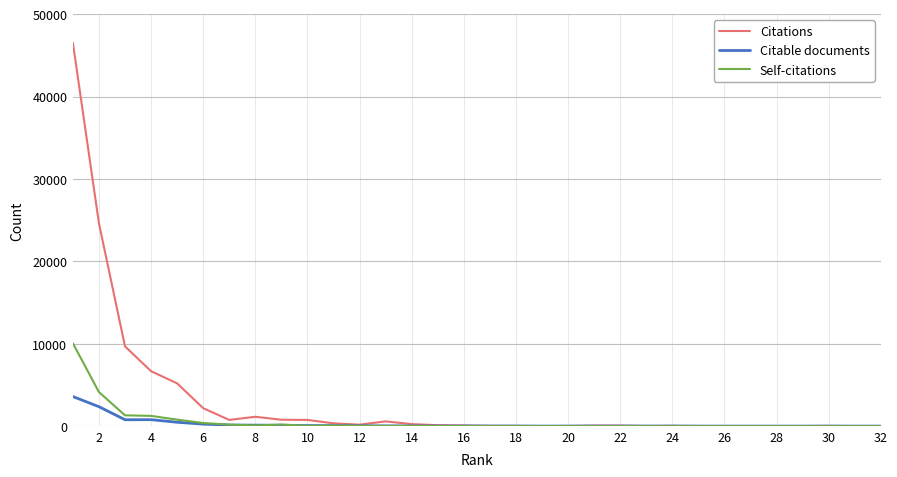

What are all the series names shown in the legend?

Citations, Citable documents, Self-citations